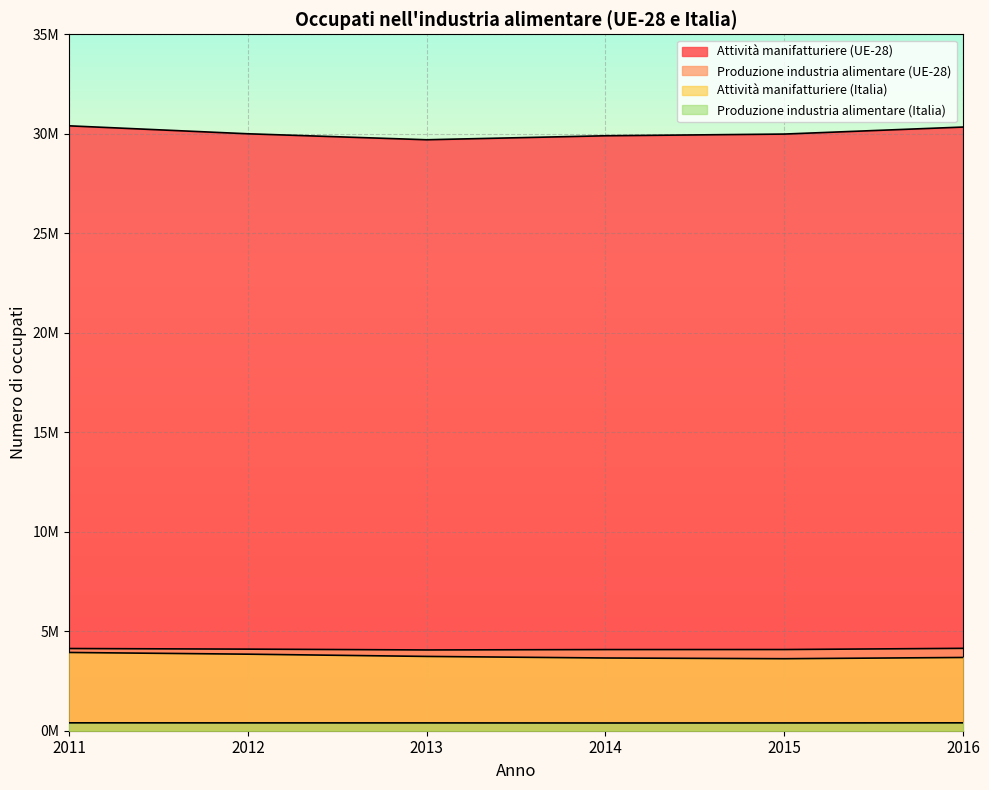

What are all the series names shown in the legend?

Attività manifatturiere (UE-28), Produzione industria alimentare (UE-28), Attività manifatturiere (Italia), Produzione industria alimentare (Italia)